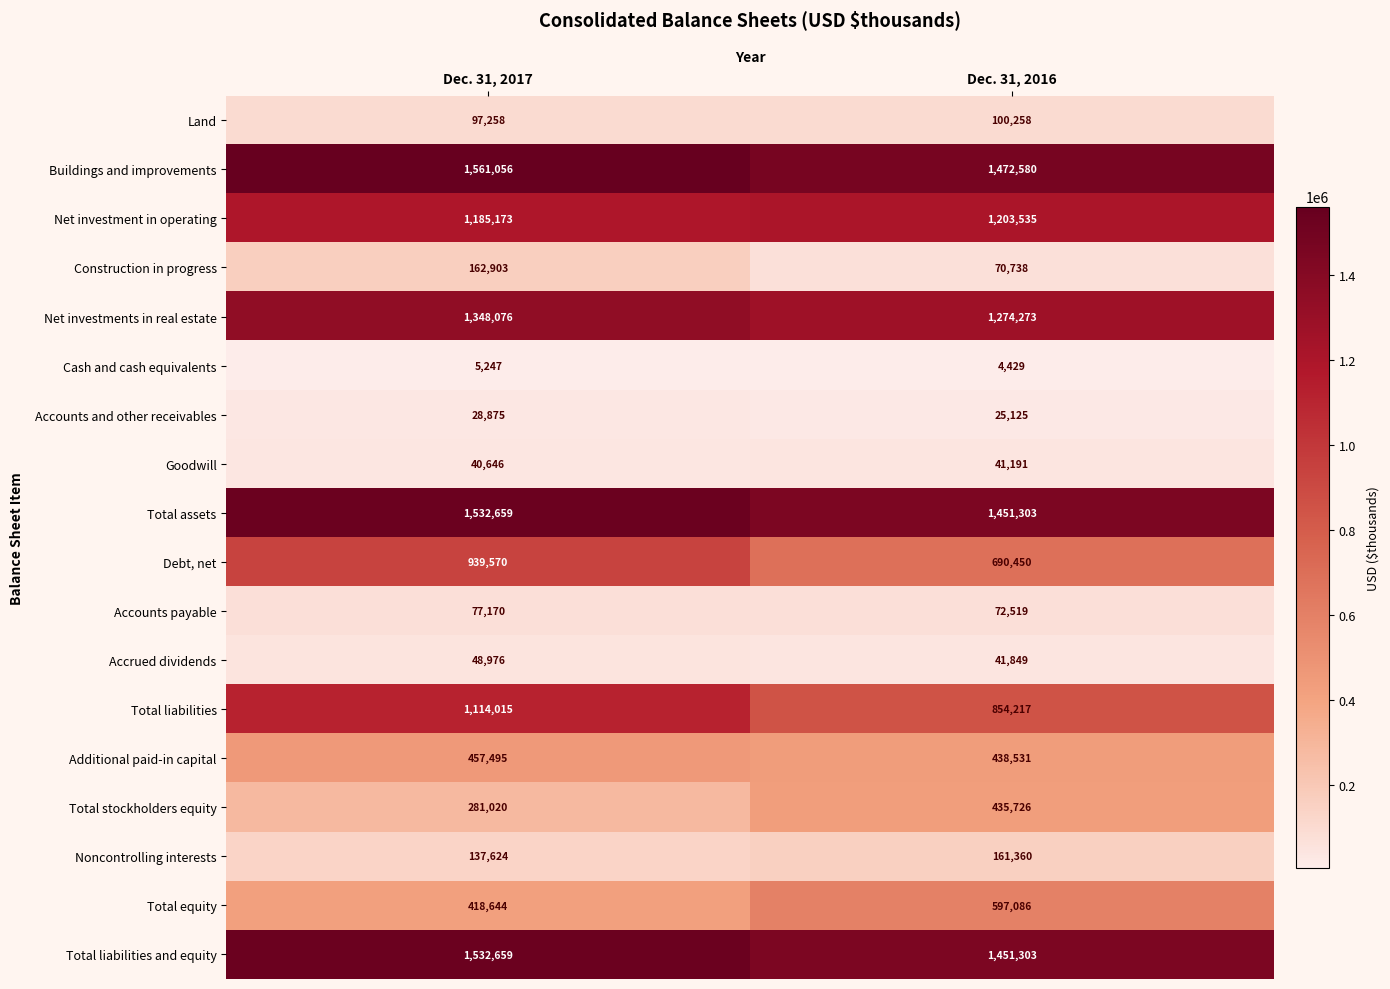

What is the difference between the maximum and minimum values in the Total liabilities and equity series?

81356